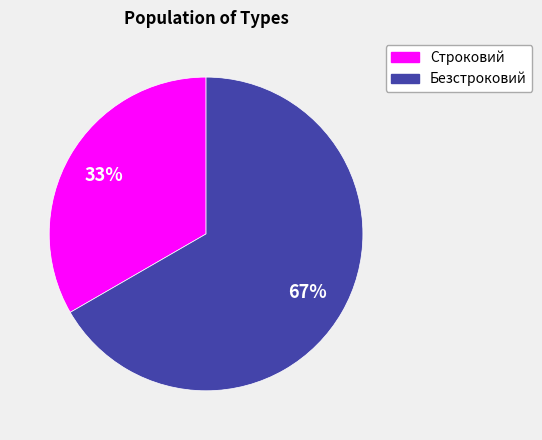

True or false: Строковий accounts for 41% of the total.

False